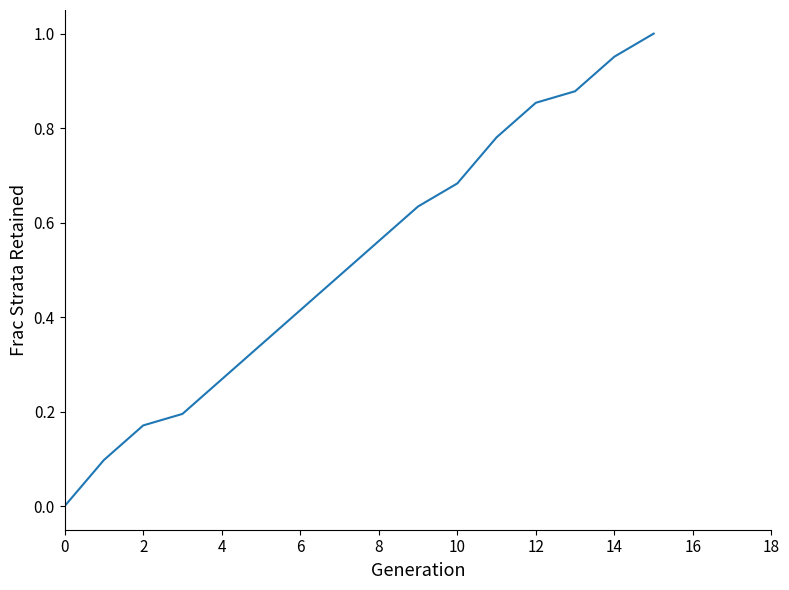

Between 6 and 4, which is larger?

6